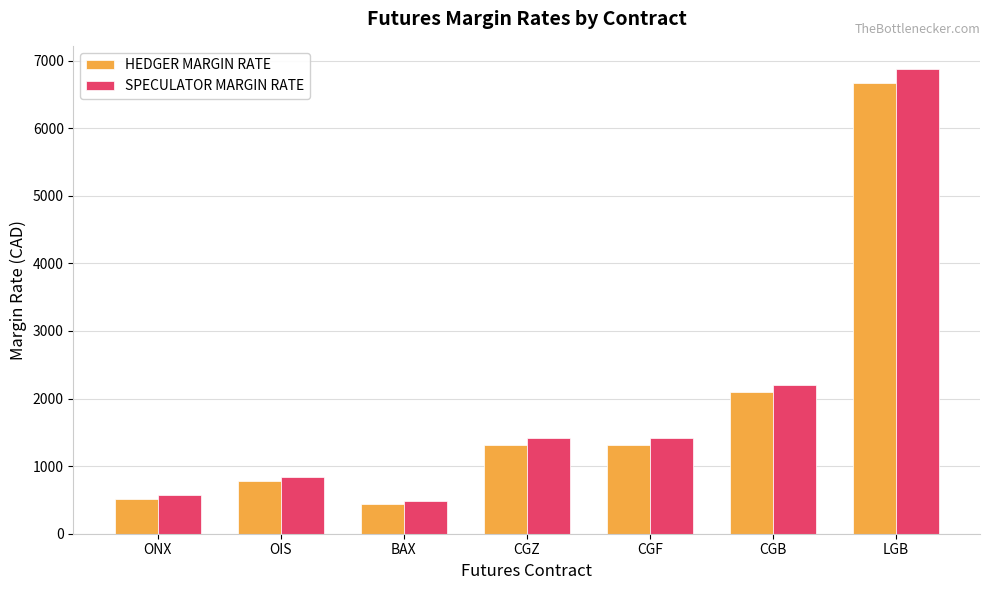

What is the label of the 7th bar from the left?

LGB